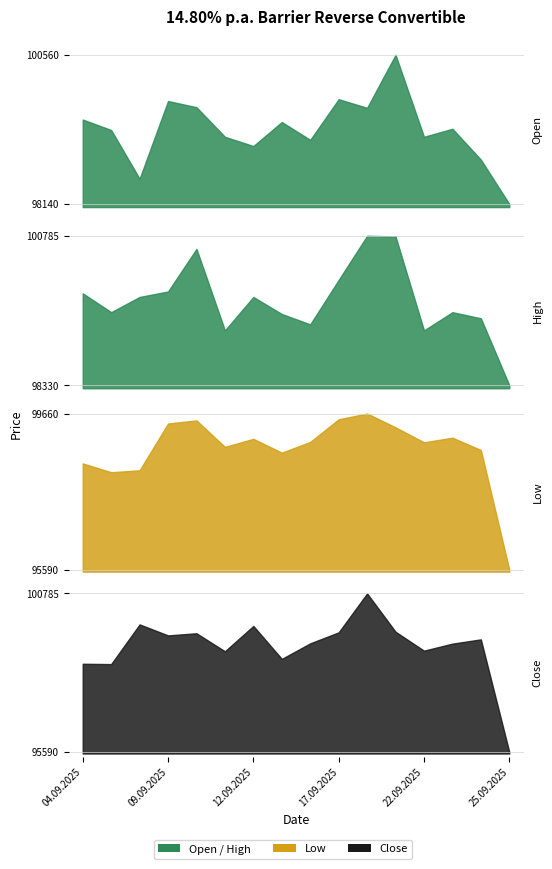

How many lines are shown in the chart?

4